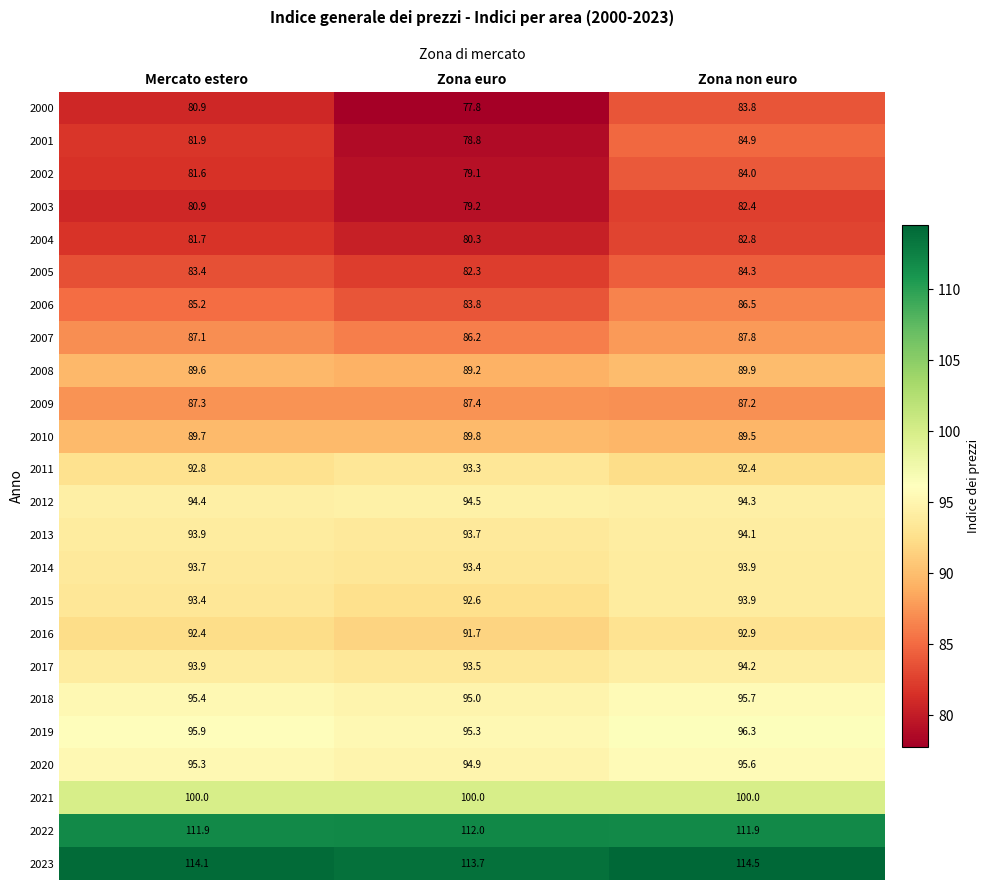

Count the number of data series in this chart.

24